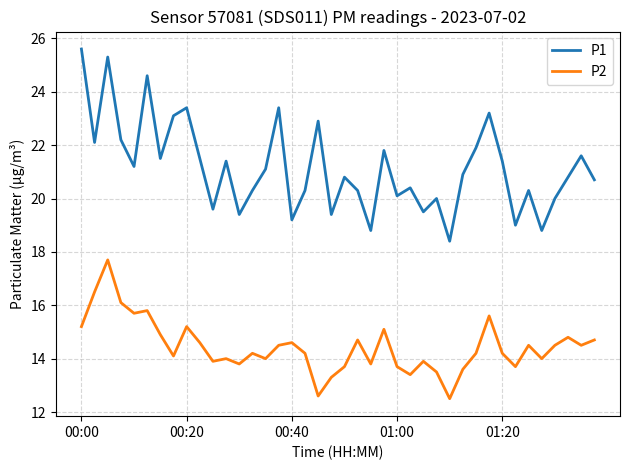

Which series has the largest total across all categories?

P1